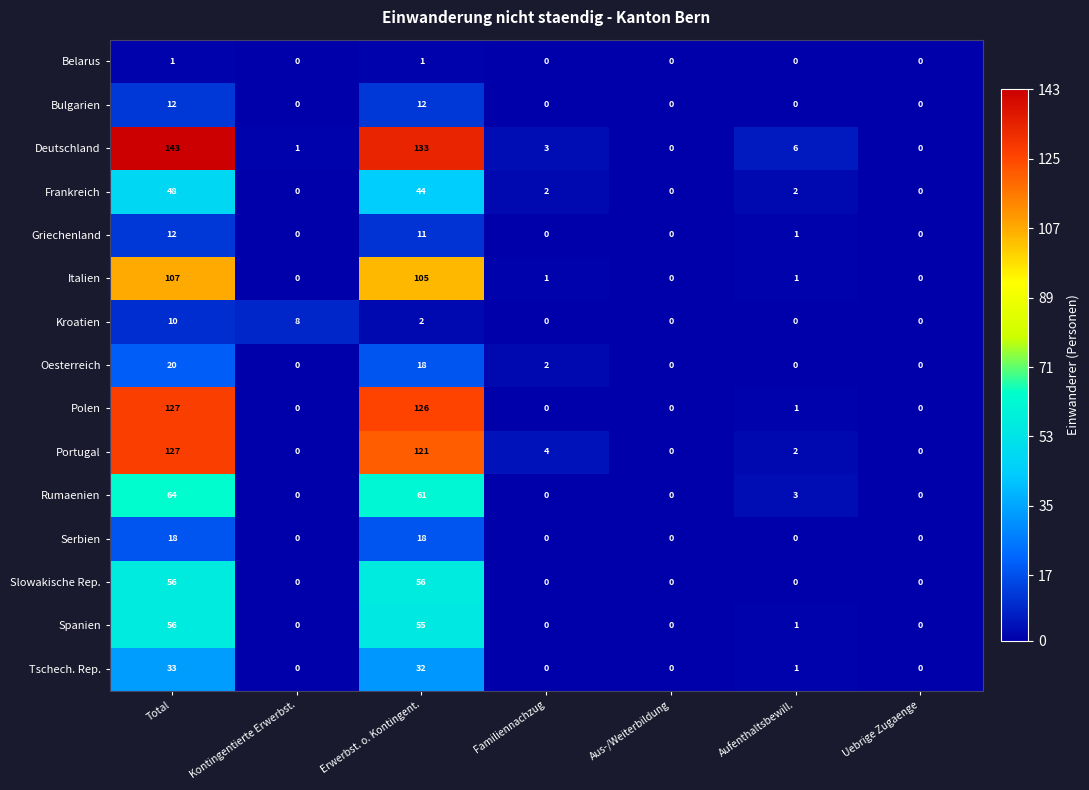

Between Total and Aufenthaltsbewill., which series saw the biggest shift?

Deutschland